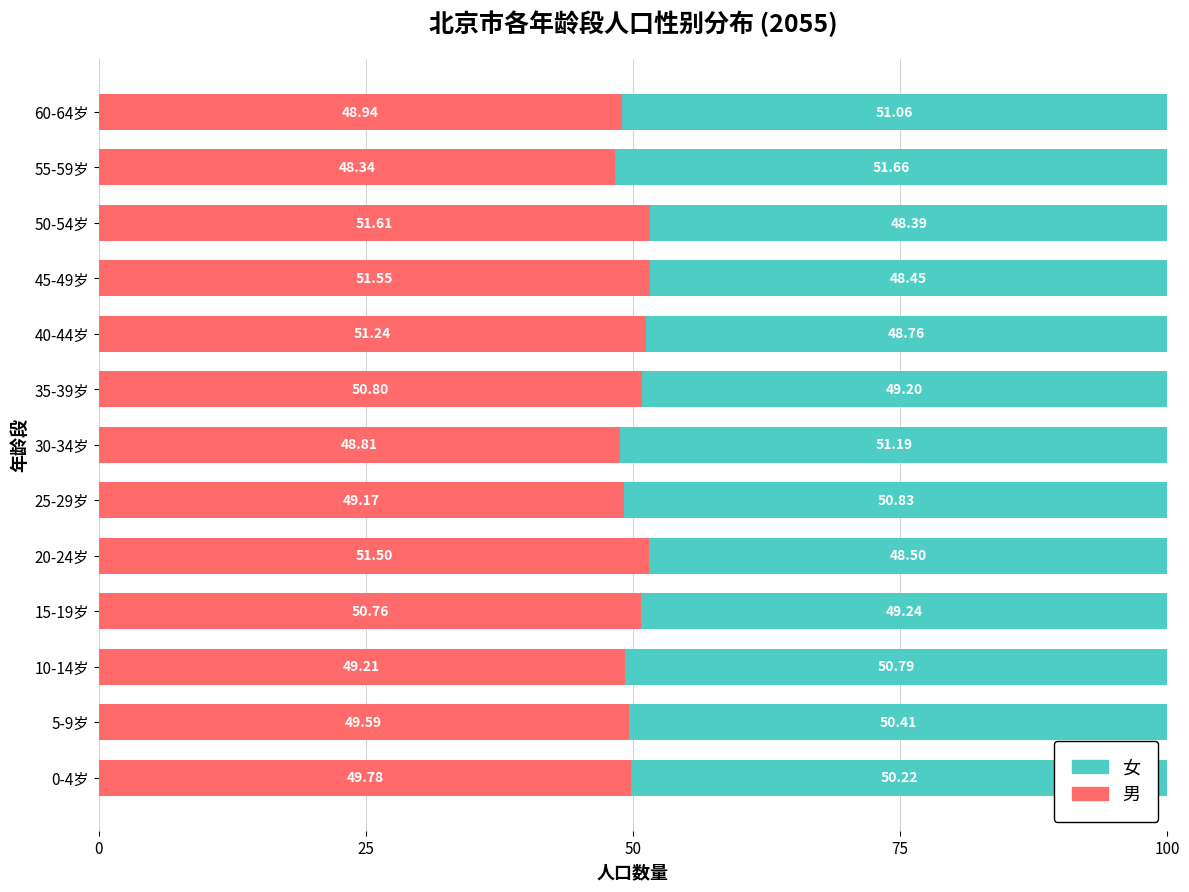

What is the total value across all series at 0-4岁?

100.0